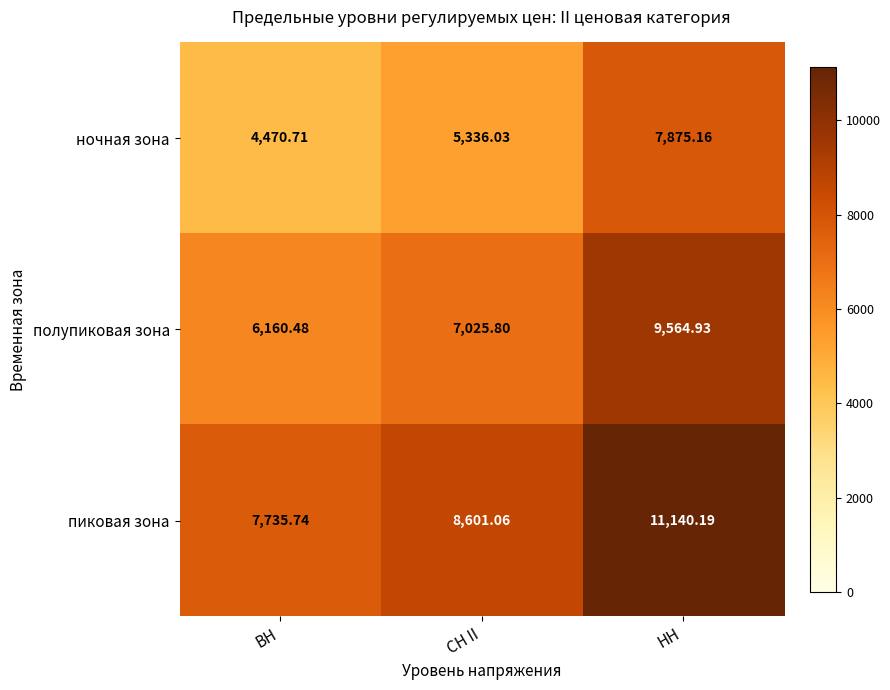

What is the difference between the highest and lowest values at ВН?

3265.0